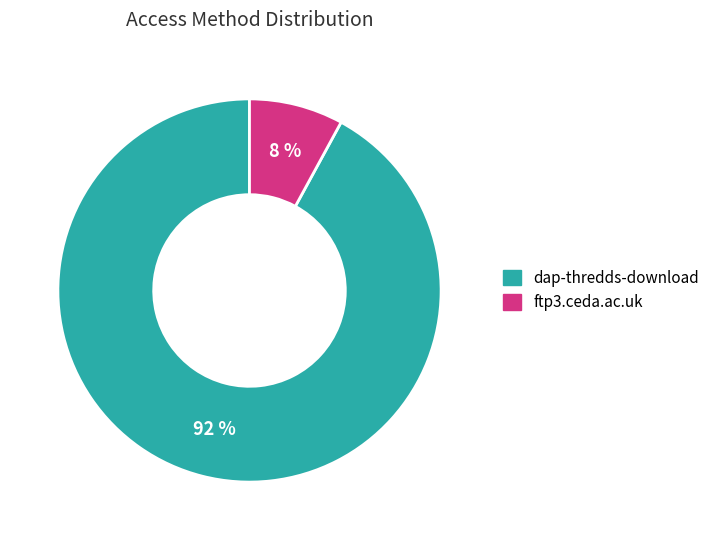

The ftp3.ceda.ac.uk slice represents 22% of the pie. True or false?

False